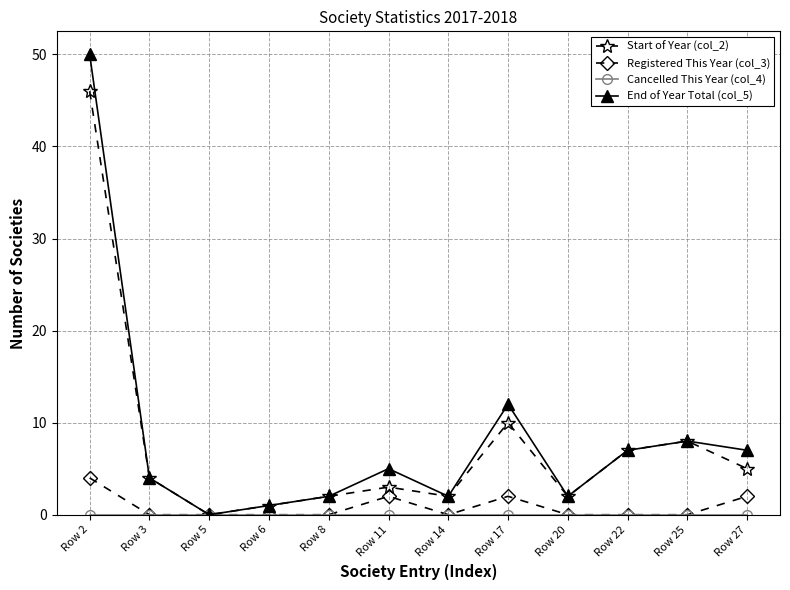

Is it true that Start of Year (col_2) equals 0 at Row 5?

True